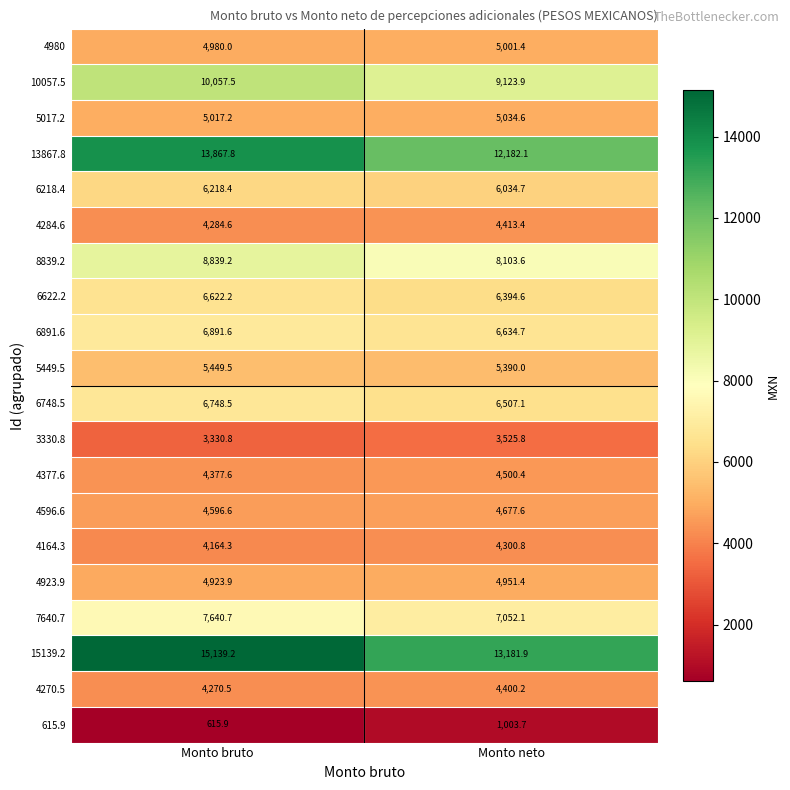

The 13867.8 series shows 21356.1 at Monto neto. True or false?

False